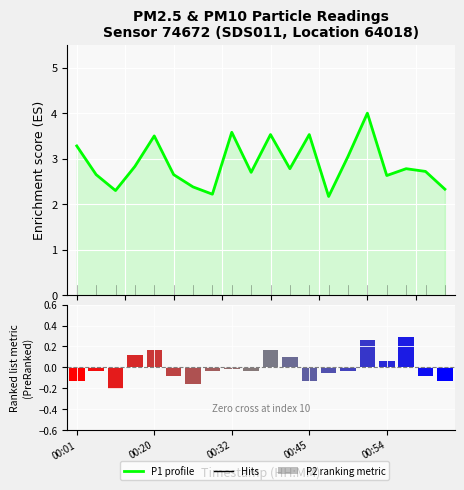

What is the label of the 12th bar from the left?

11